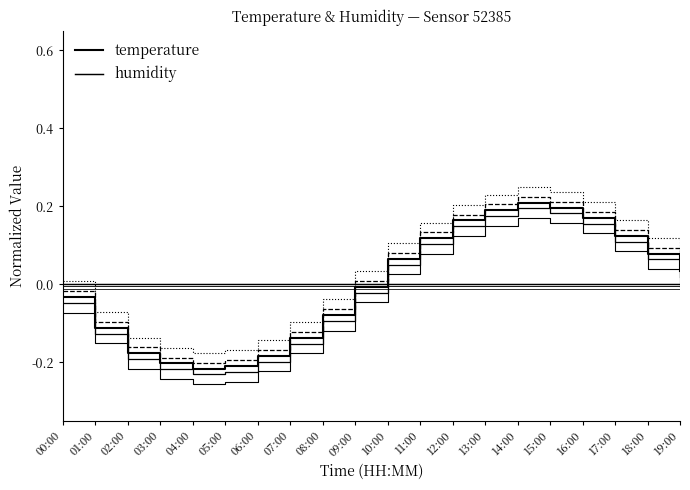

Is it true that temperature equals -0.0 at 09:00?

True